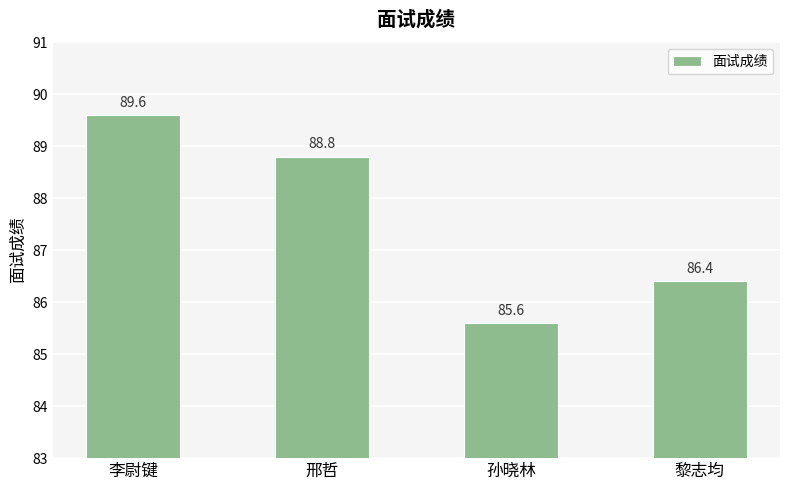

List the labels in order of value, largest first.

李尉键, 邢哲, 黎志均, 孙晓林